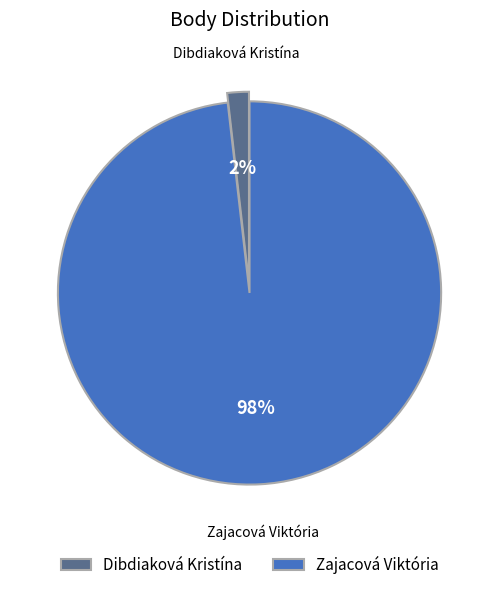

Does Dibdiaková Kristína account for over 50% of the chart?

No